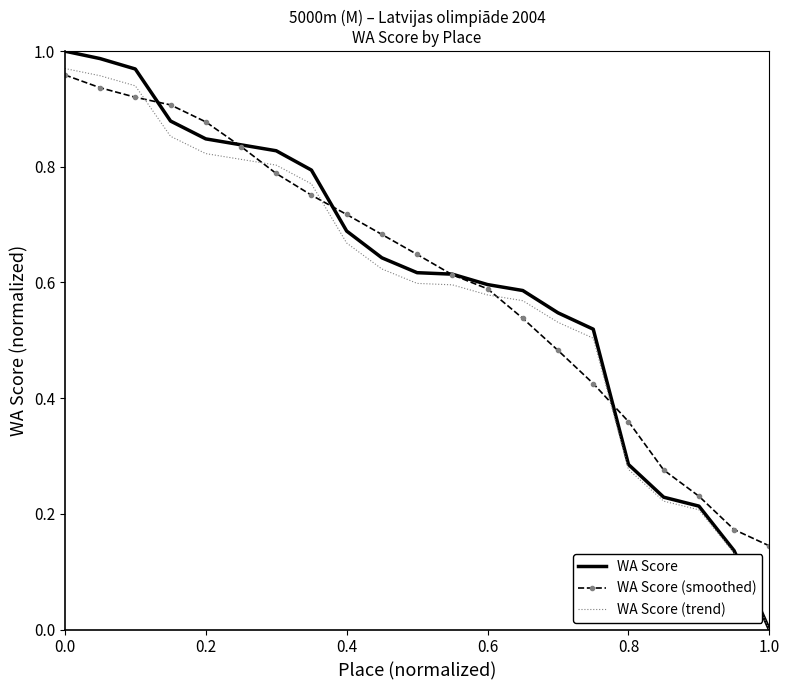

Which series has the widest spread of values?

WA Score